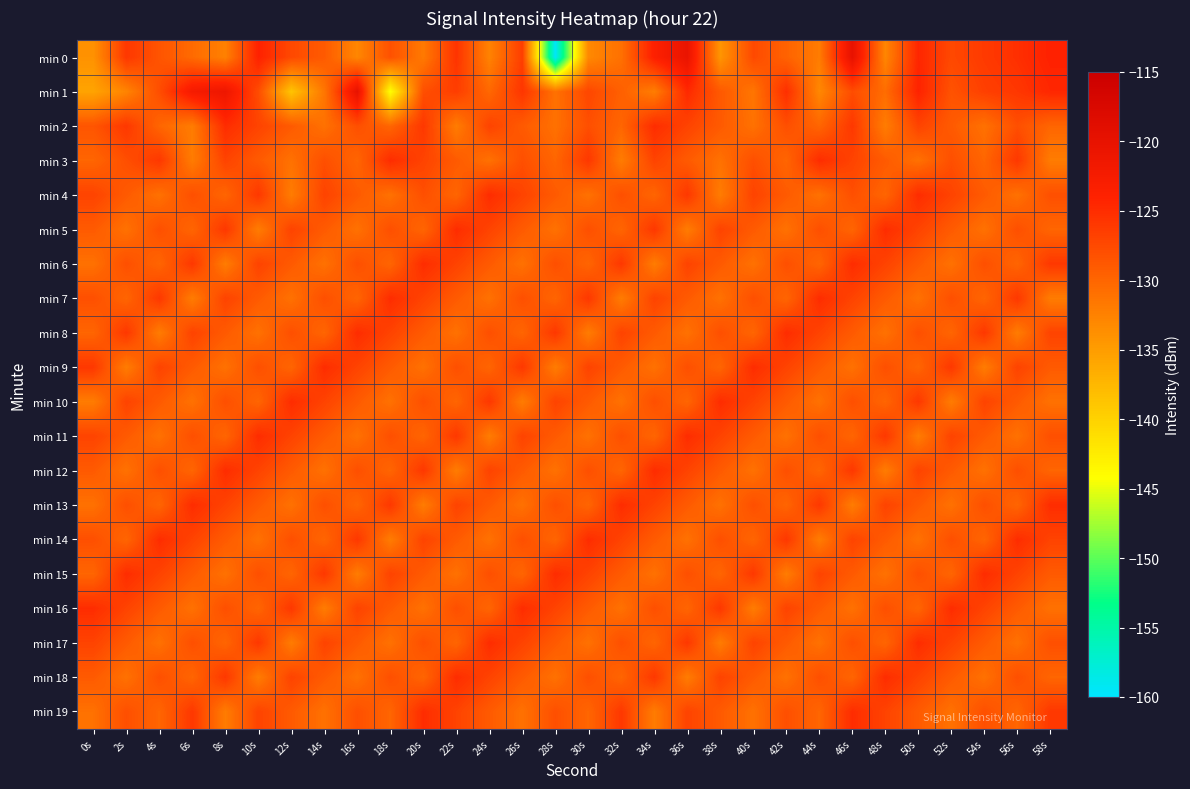

What is the spread (max minus min) of values at 8s?

11.4